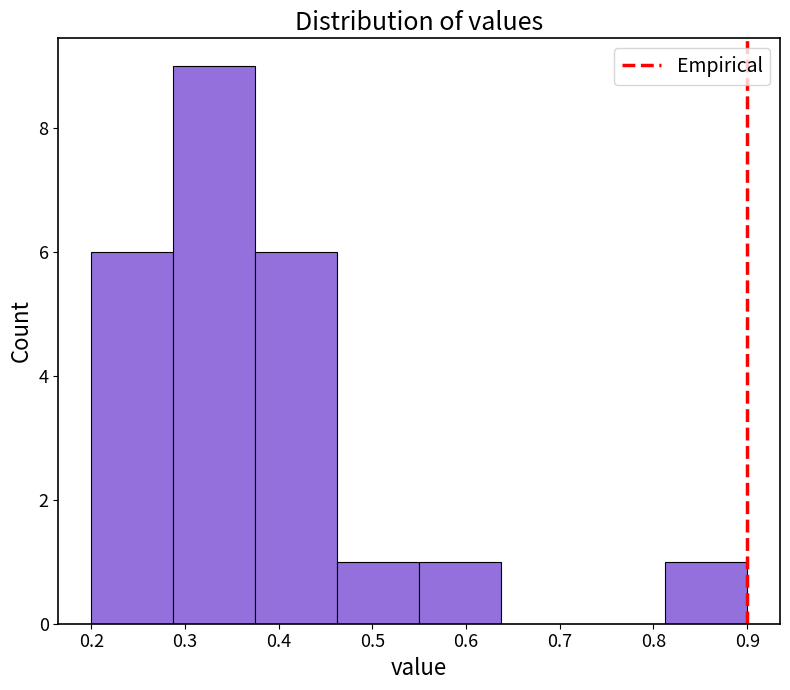

Reading left to right, list every bar in this chart as the range it spans on the x-axis followed by its height. Neither the bar edges nor the heights are printed on the chart, so give them approximately, as read against the axes.

0.20 to 0.29: 6
0.29 to 0.38: 9
0.38 to 0.46: 6
0.46 to 0.55: 1
0.55 to 0.64: 1
0.64 to 0.73: 0
0.73 to 0.81: 0
0.81 to 0.90: 1